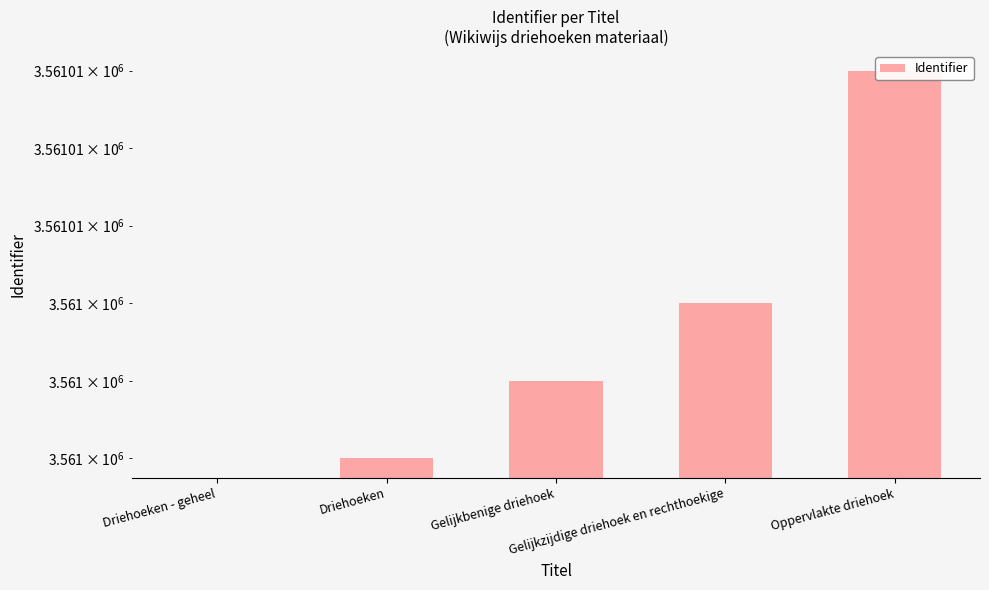

Is it true that the value at Oppervlakte driehoek is 6293761?

False